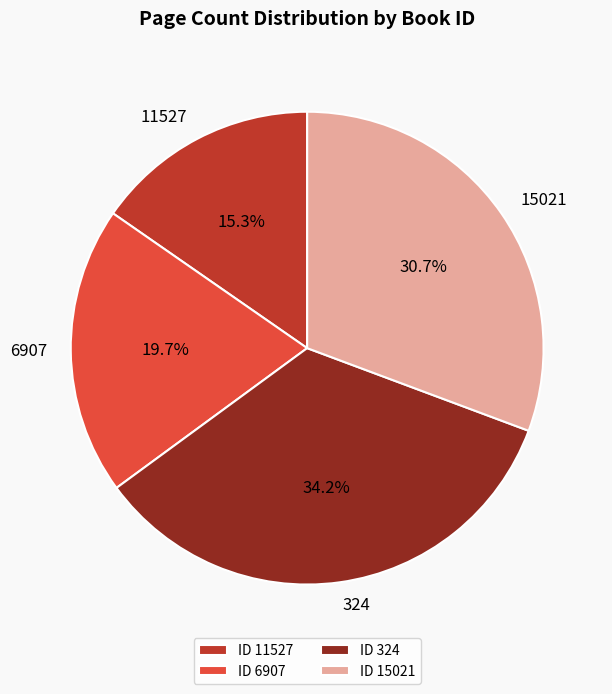

Between ID 11527 and ID 15021, which is larger?

ID 15021